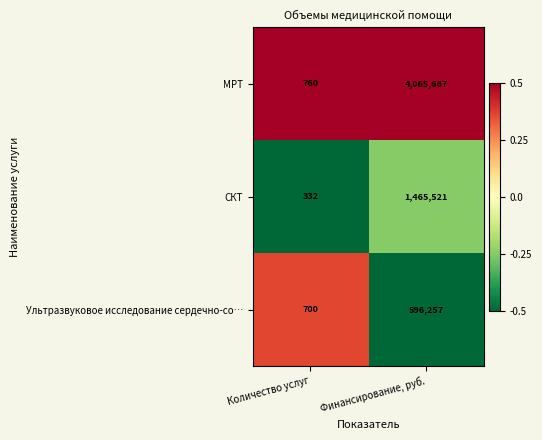

What is the total value across all series at Финансирование, руб.?

6127445